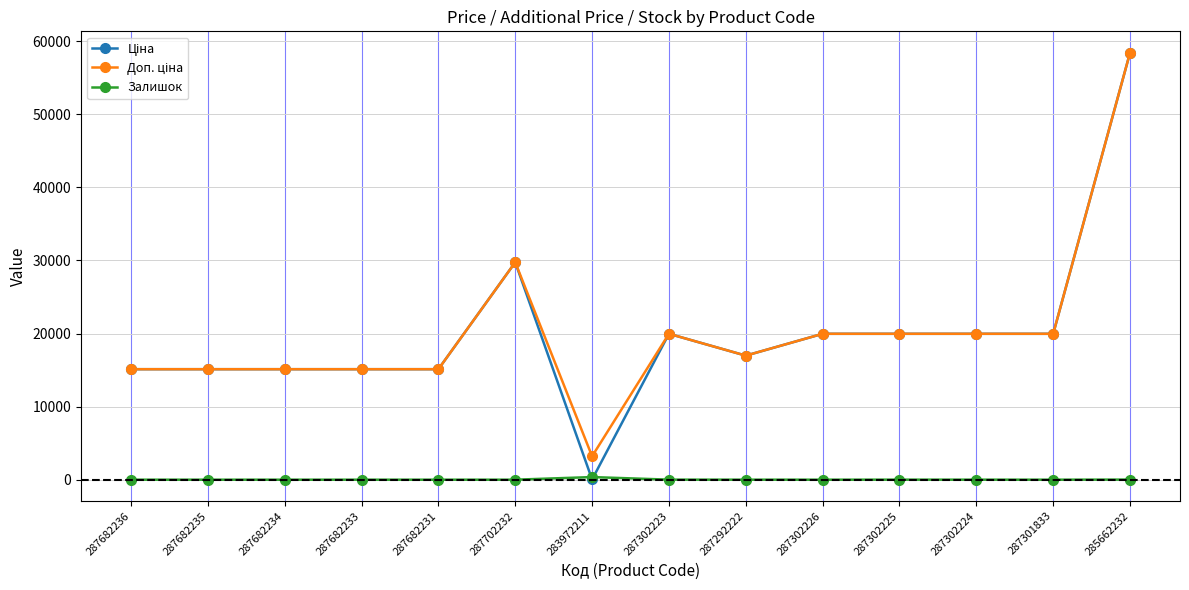

What is the spread (max minus min) of values at 287682231?

15120.0